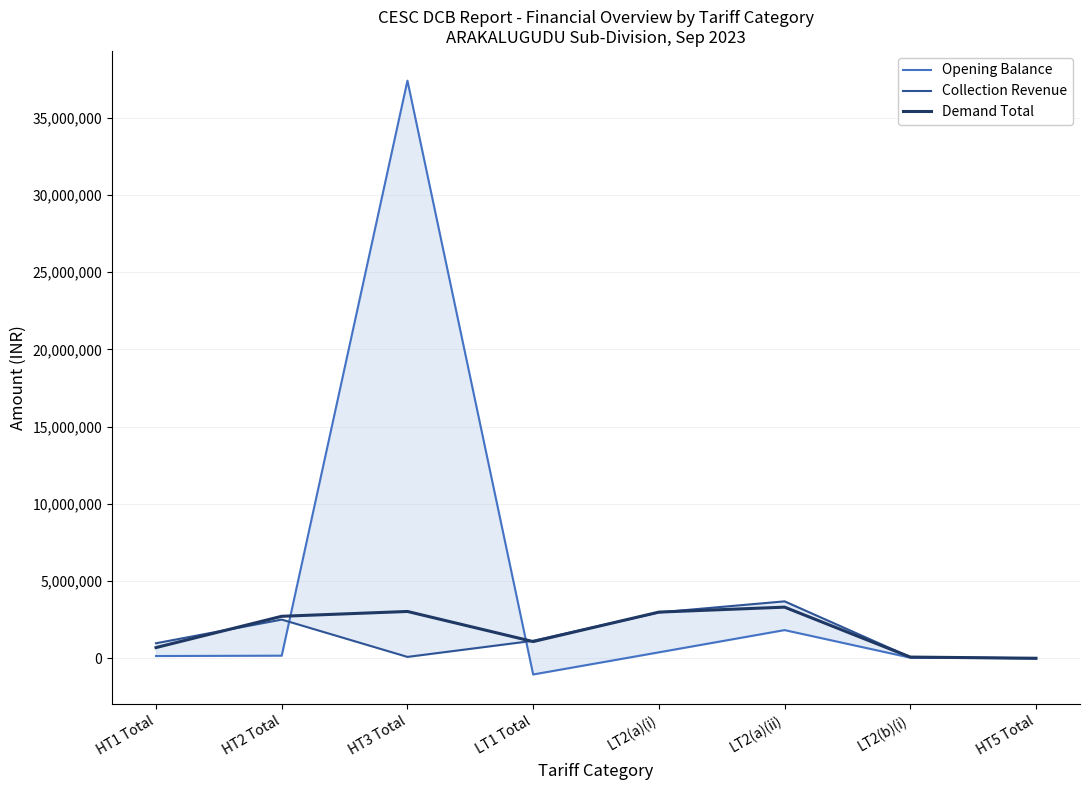

How many times do Opening Balance and Collection Revenue cross each other?

2